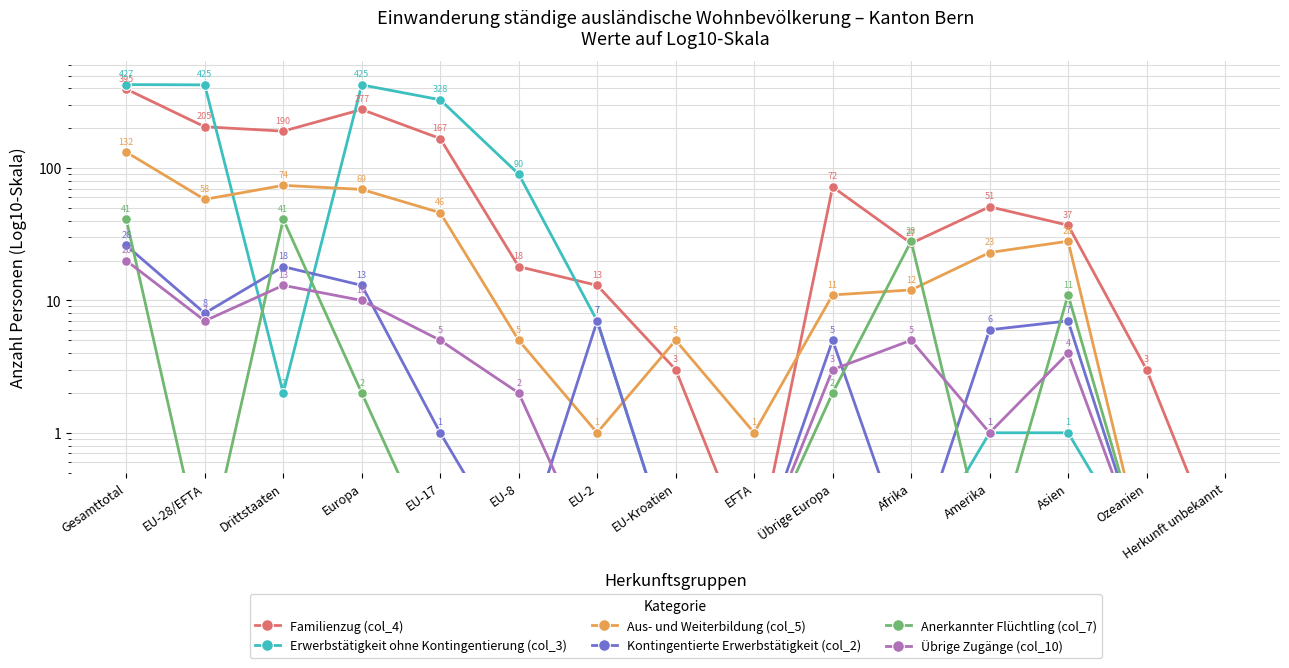

What is the sum of the Familienzug (col_4) values at Ozeanien and Übrige Europa?

75.0